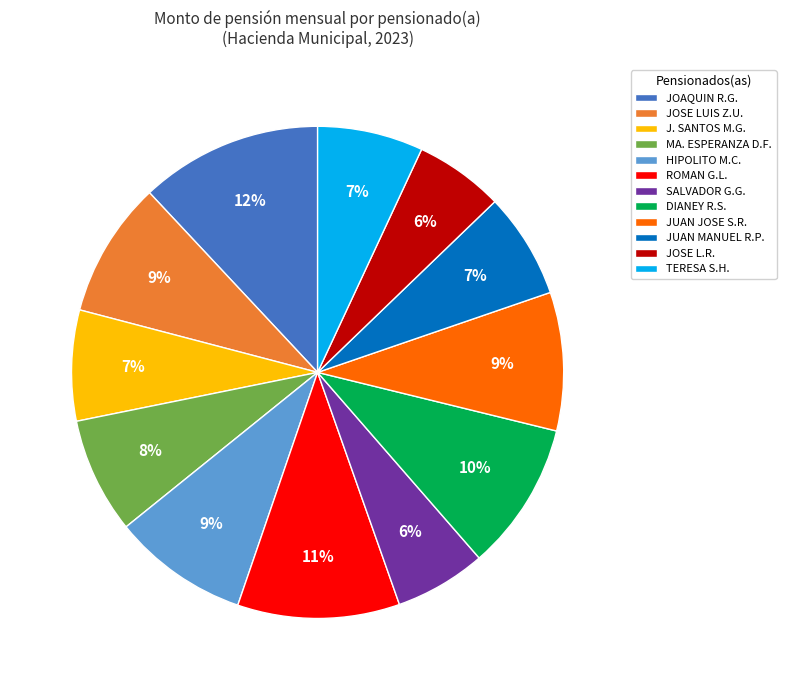

What is the ratio of the value at JOAQUIN R.G. to the value at TERESA S.H.?

1.7